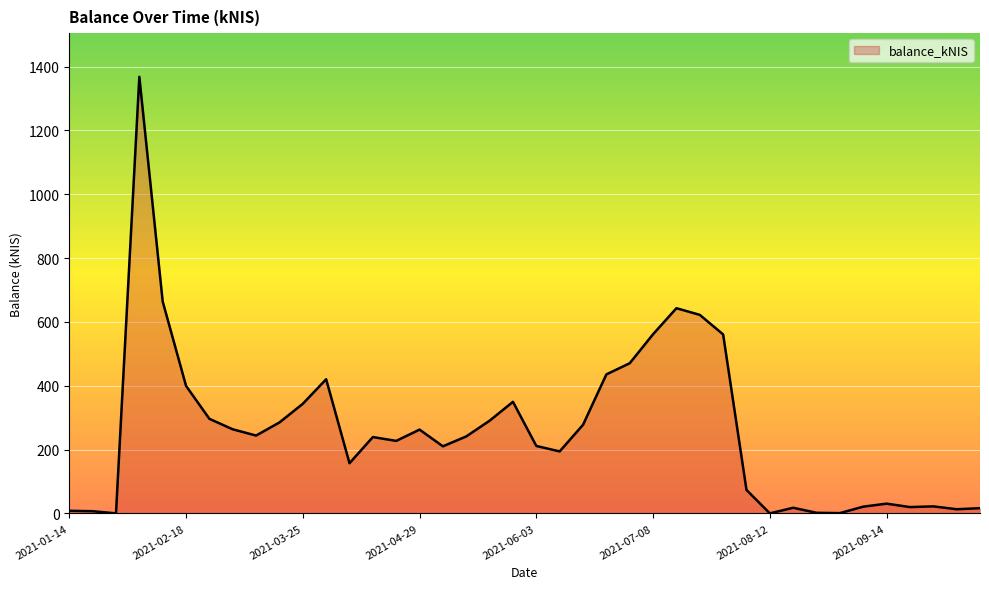

What is the greatest value displayed?

1367.8